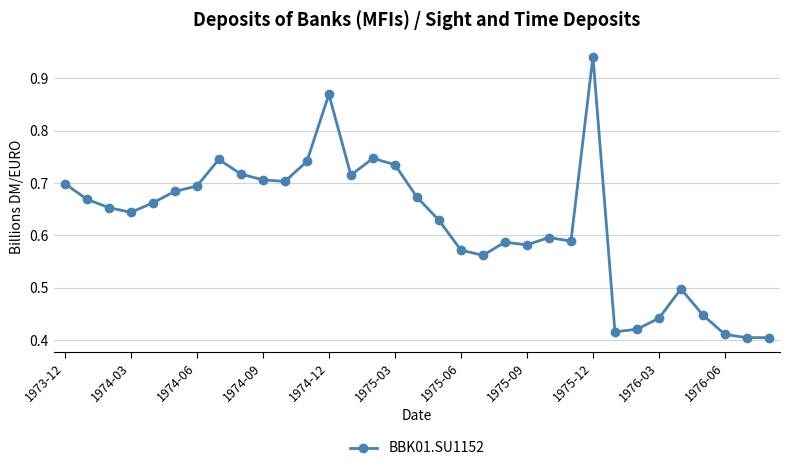

What is the difference between the maximum and minimum values?

0.5